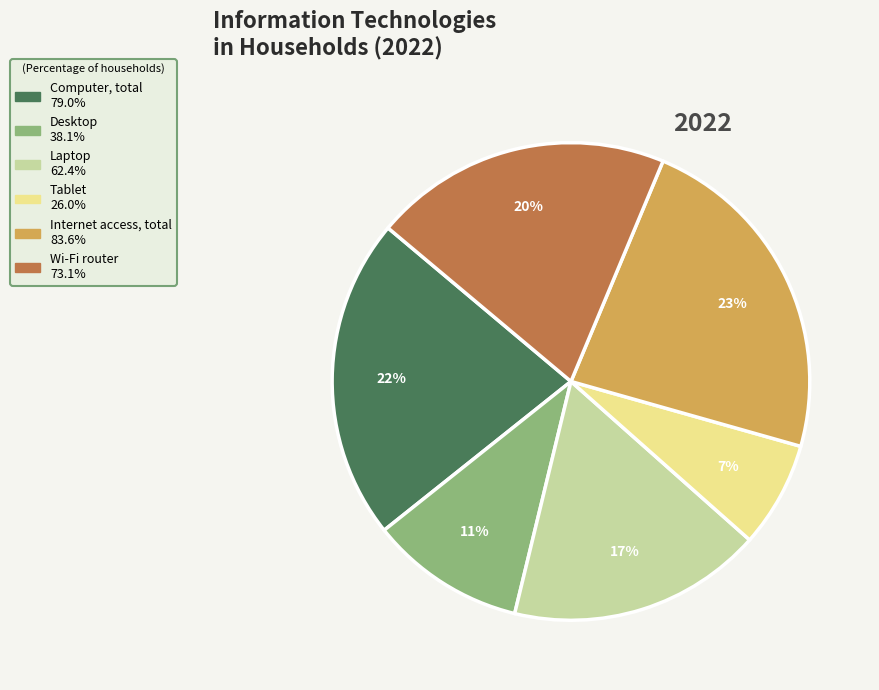

Between Laptop and Desktop, which is larger?

Laptop